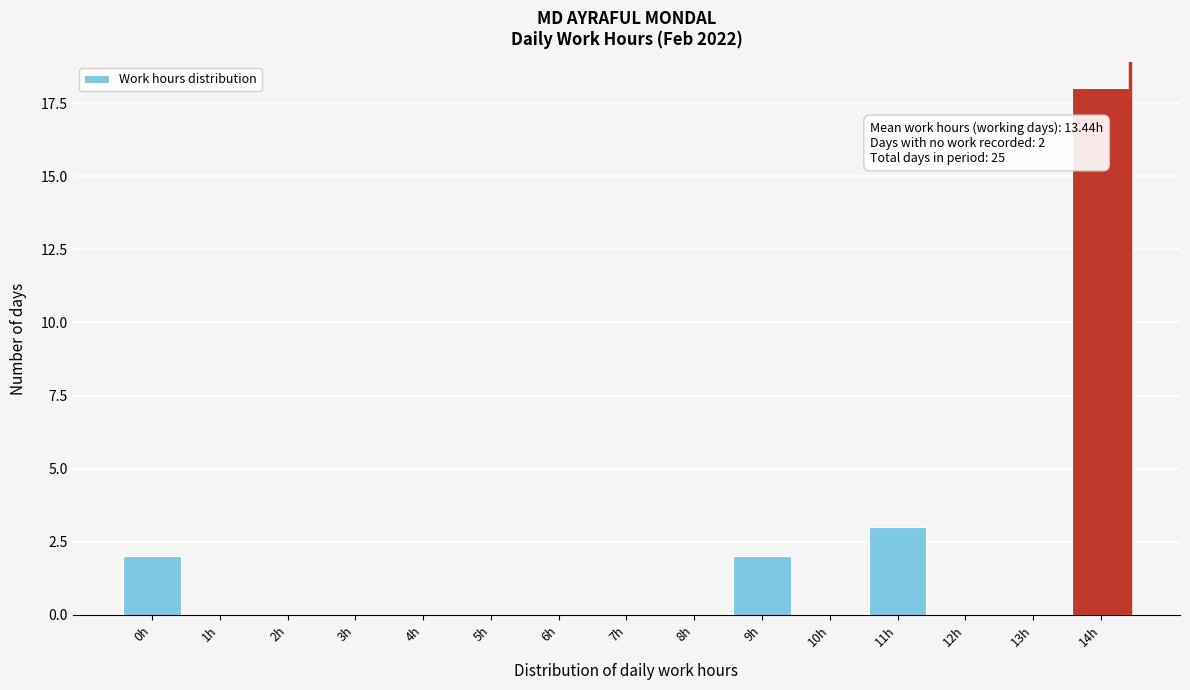

Reading right to left, extract all data points from this chart.

14h=18	13h=0	12h=0	11h=3	10h=0	9h=2	8h=0	7h=0	6h=0	5h=0	4h=0	3h=0	2h=0	1h=0	0h=2